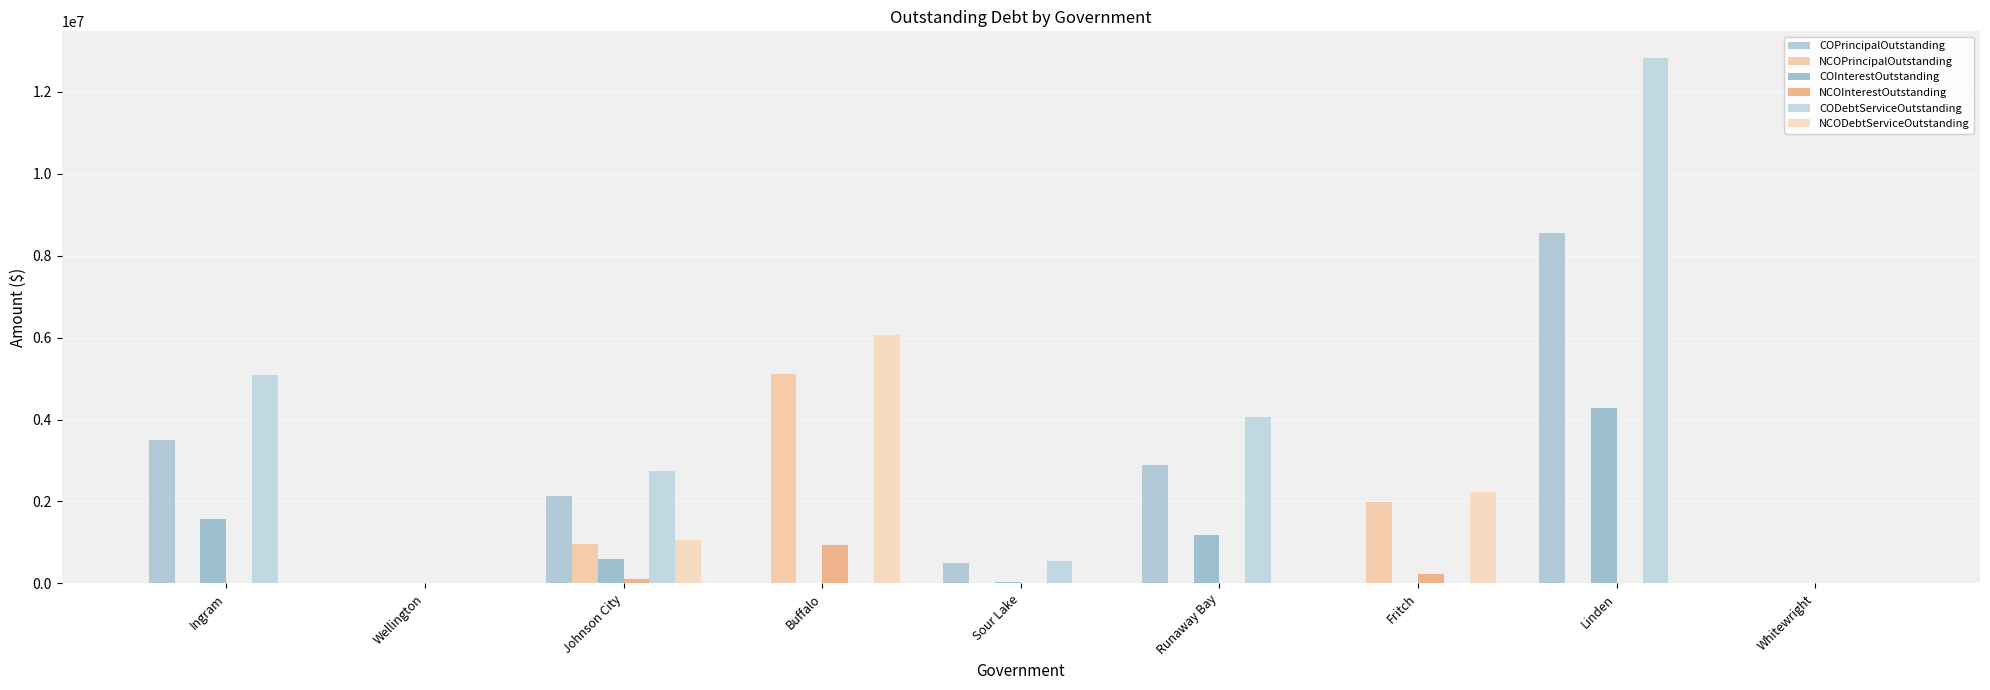

What is the difference between the maximum and minimum values in the COInterestOutstanding series?

4271716.5